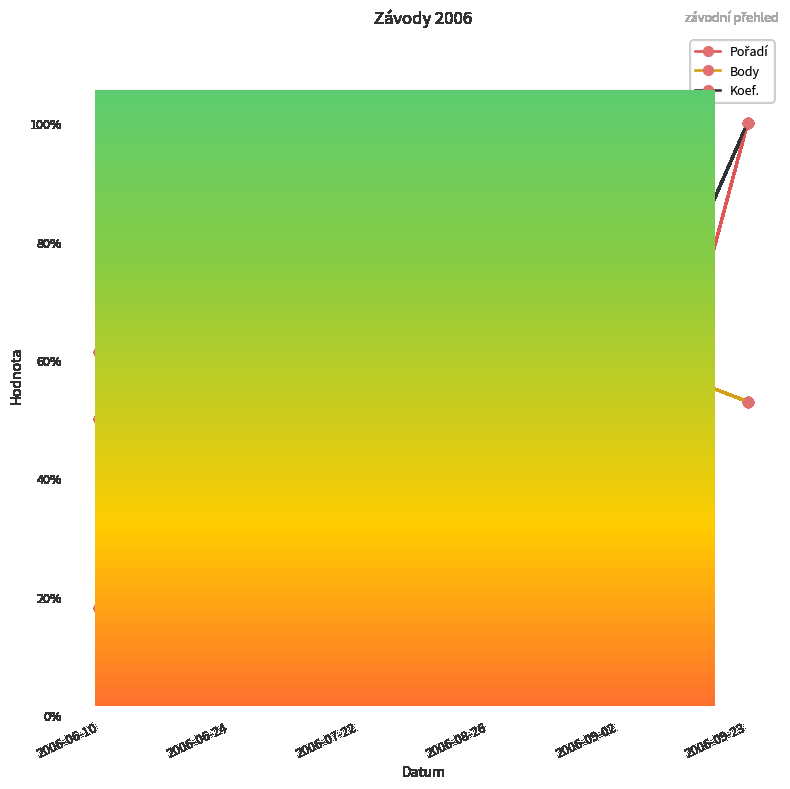

The value of Body at 2006-09-23 is 22.3. True or false?

False